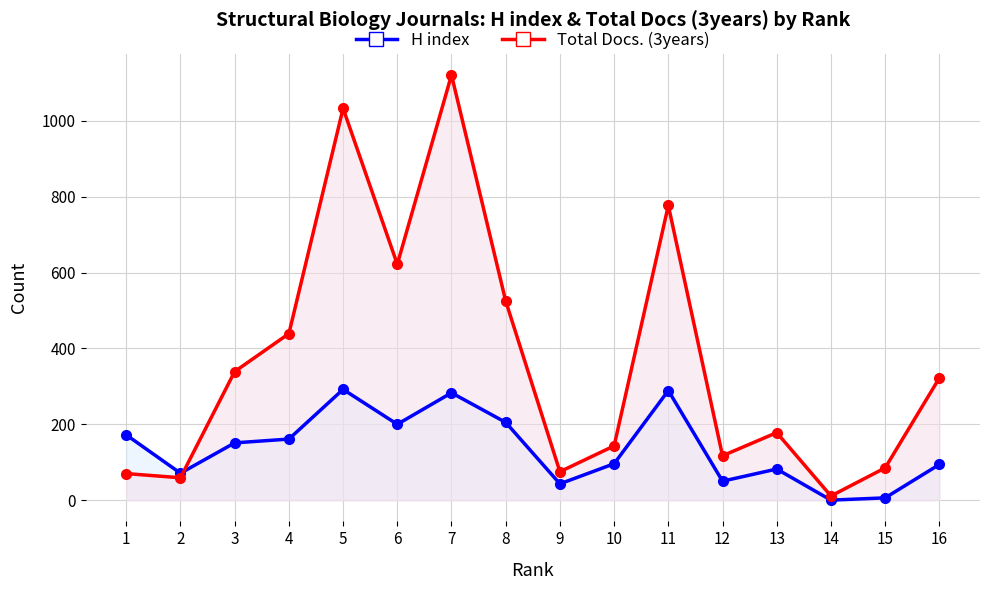

What is the difference between the maximum and second lowest values in the Total Docs. (3years) series?

1062